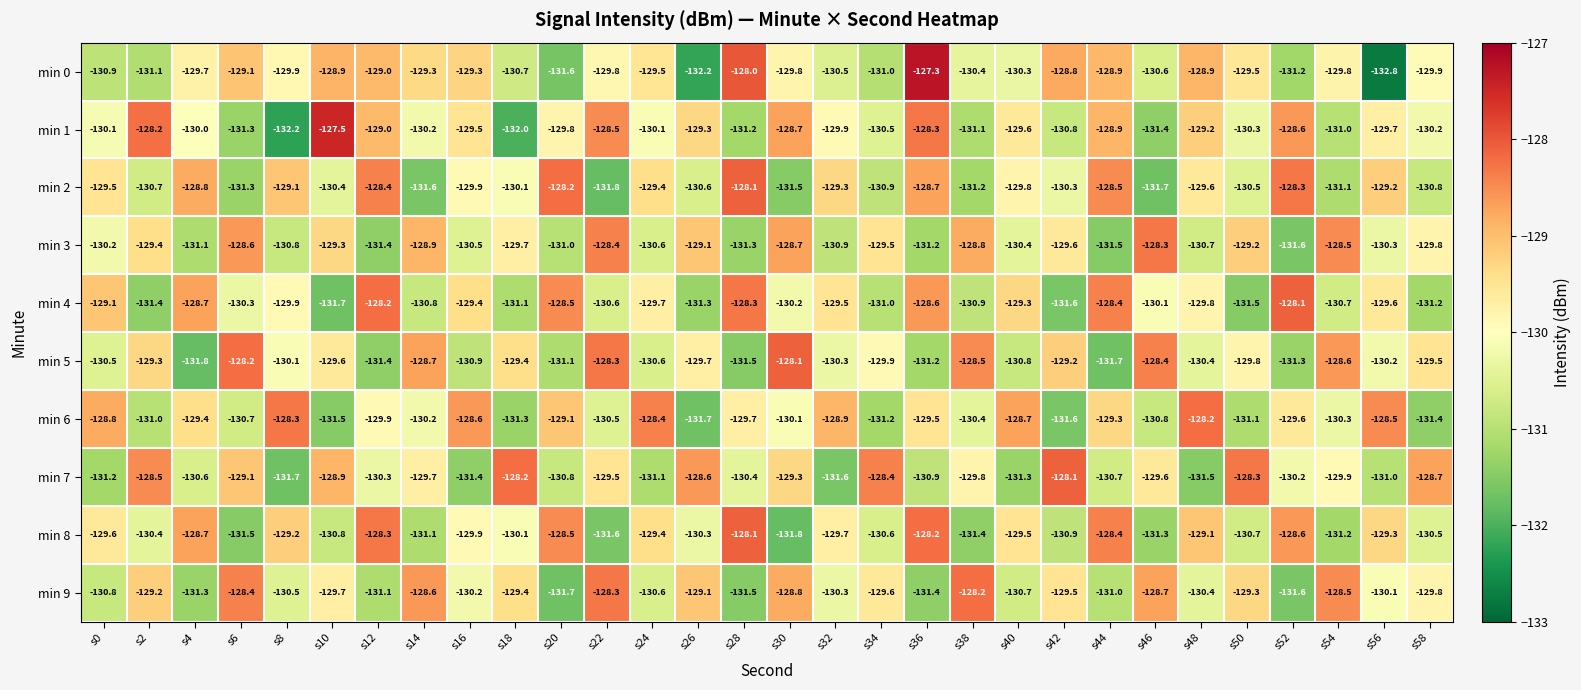

Between s22 and s34, which series saw the biggest shift?

min 1